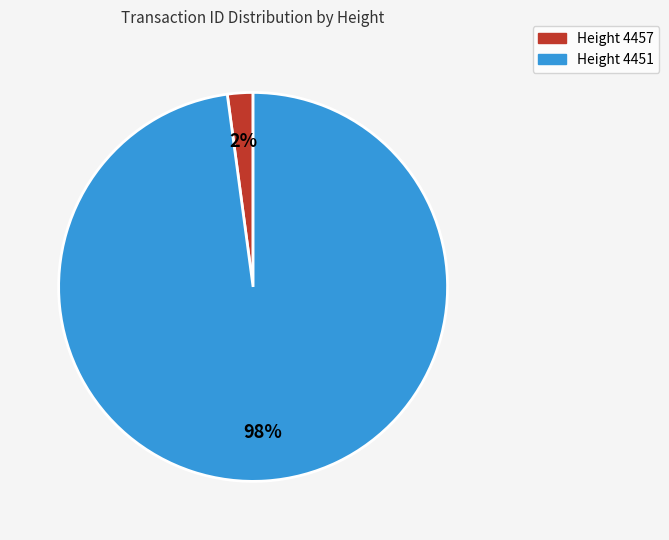

Is there a majority slice in this chart?

Yes